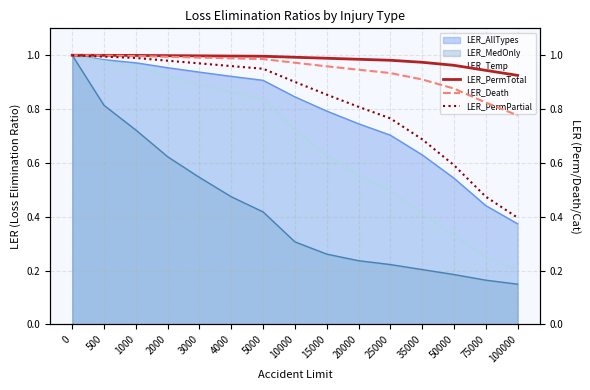

How many lines are shown in the chart?

3